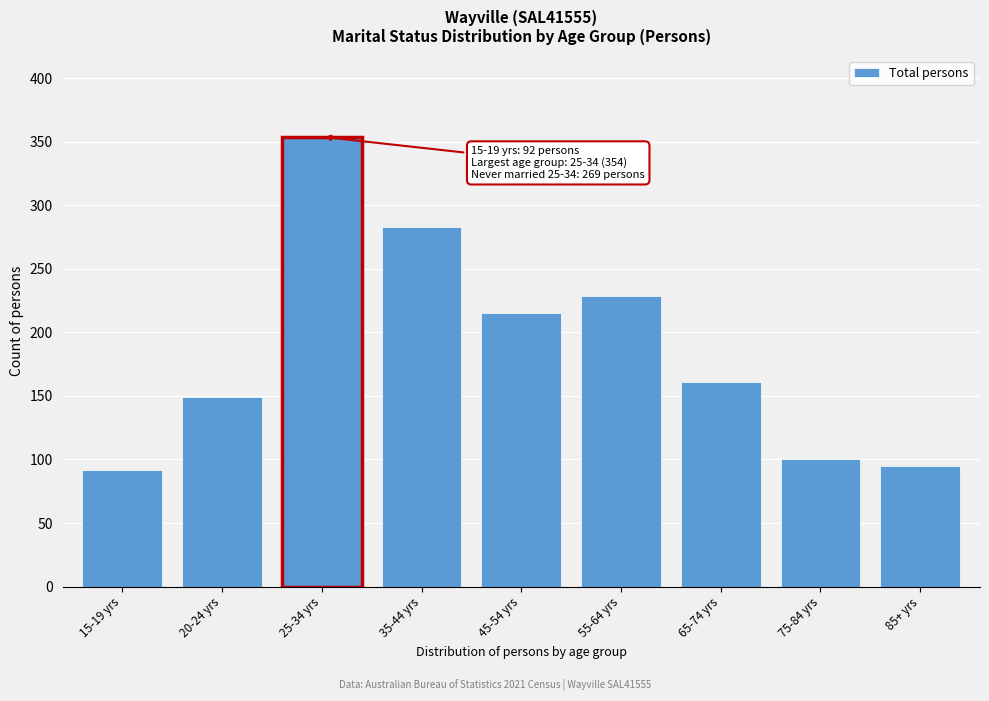

Reading left to right, transcribe all the data shown in this chart.

92	149	354	283	215	229	161	100	95